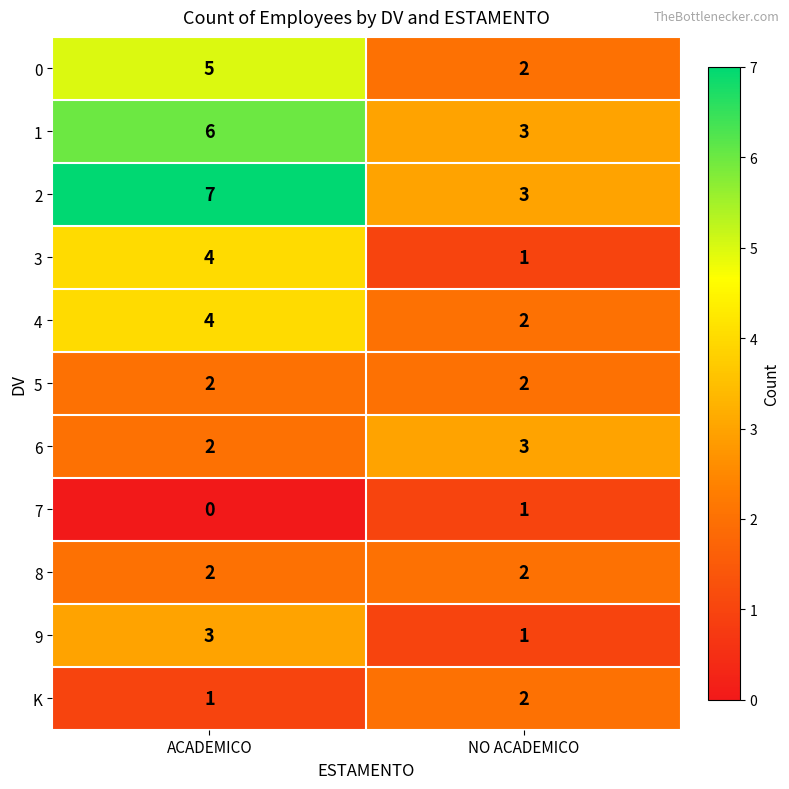

Reading left to right, list all the values displayed in this chart.

0: ACADEMICO=5	NO ACADEMICO=2
1: ACADEMICO=6	NO ACADEMICO=3
2: ACADEMICO=7	NO ACADEMICO=3
3: ACADEMICO=4	NO ACADEMICO=1
4: ACADEMICO=4	NO ACADEMICO=2
5: ACADEMICO=2	NO ACADEMICO=2
6: ACADEMICO=2	NO ACADEMICO=3
7: ACADEMICO=0	NO ACADEMICO=1
8: ACADEMICO=2	NO ACADEMICO=2
9: ACADEMICO=3	NO ACADEMICO=1
K: ACADEMICO=1	NO ACADEMICO=2